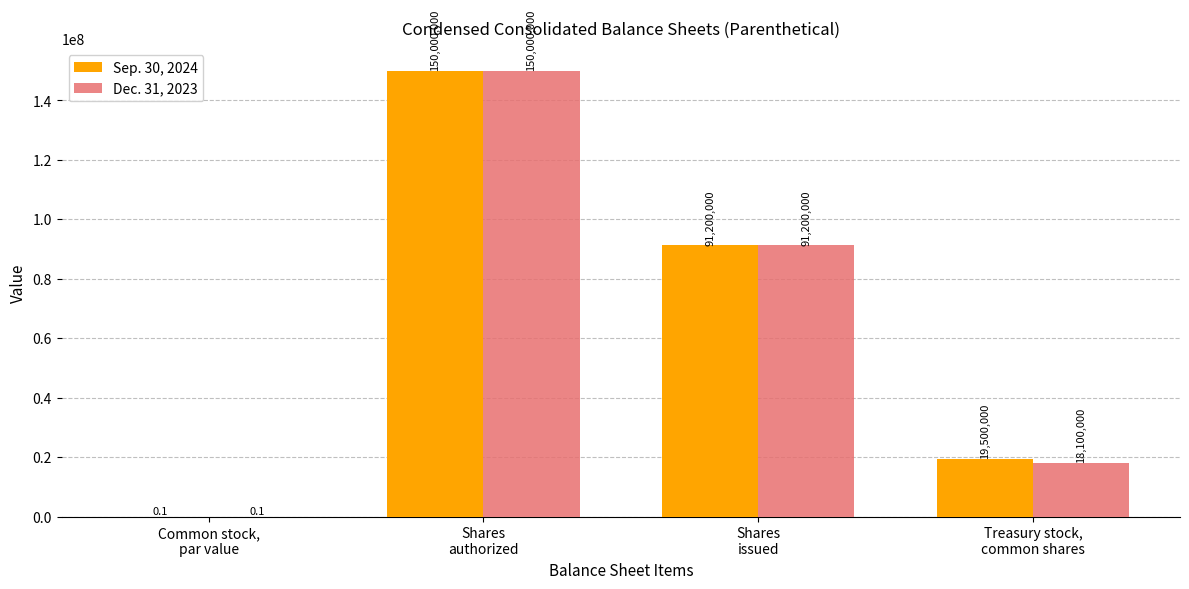

Is the value of Sep. 30, 2024 at Shares
authorized greater than the value of Dec. 31, 2023 at Common stock,
par value?

Yes